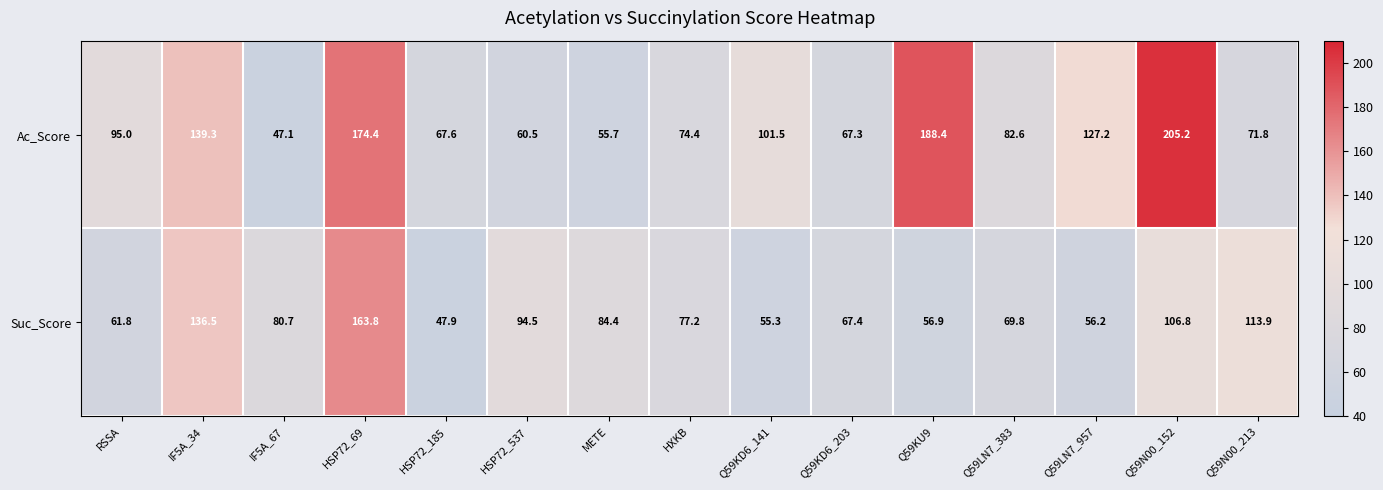

Which series changed the most between IF5A_67 and Q59KD6_203?

Ac_Score